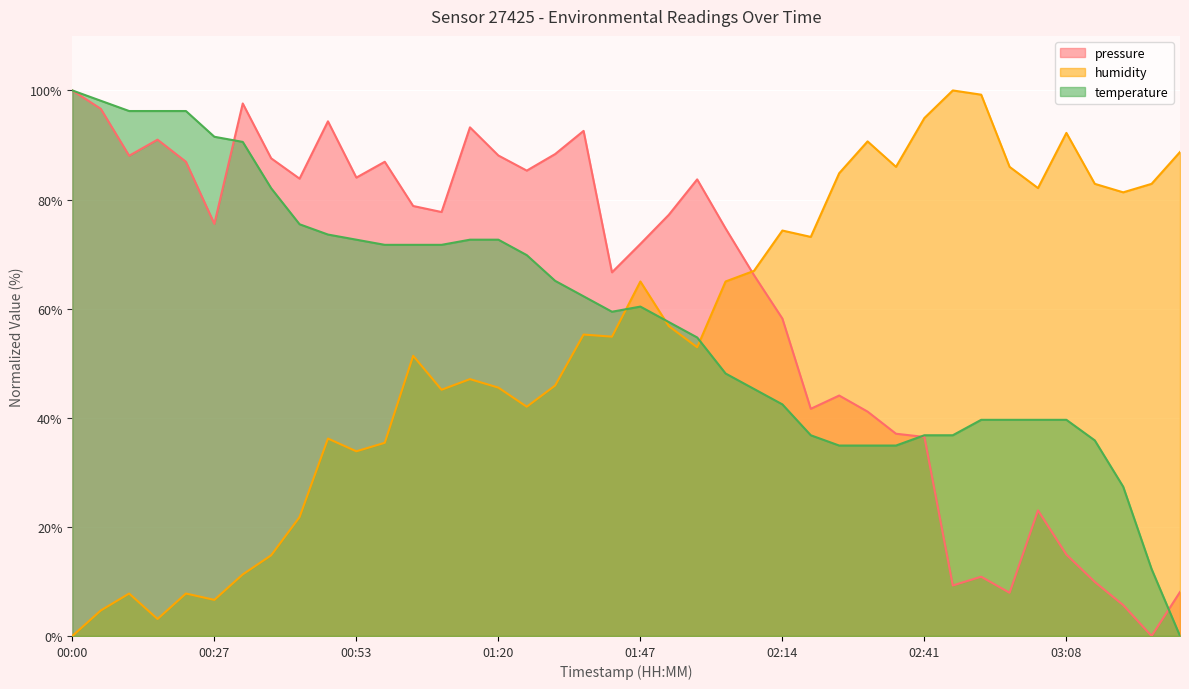

Where is the first local maximum for humidity?

00:10